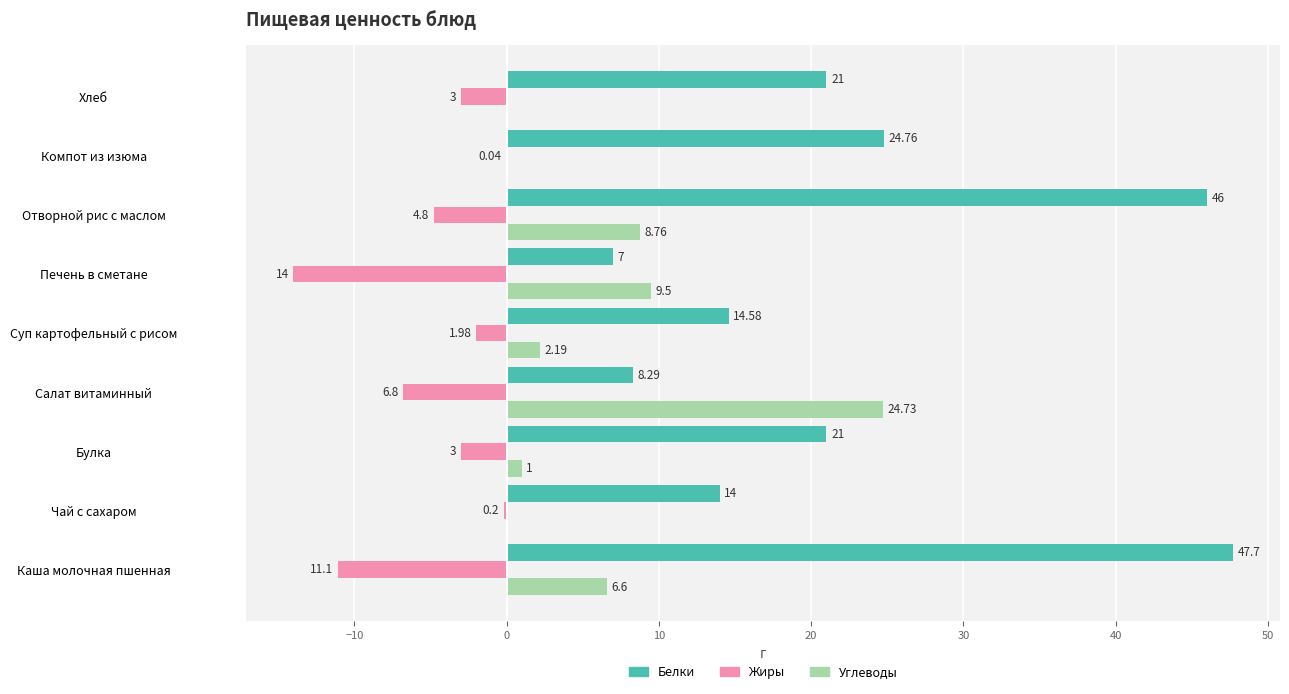

At which label is Углеводы closest to 12?

Печень в сметане